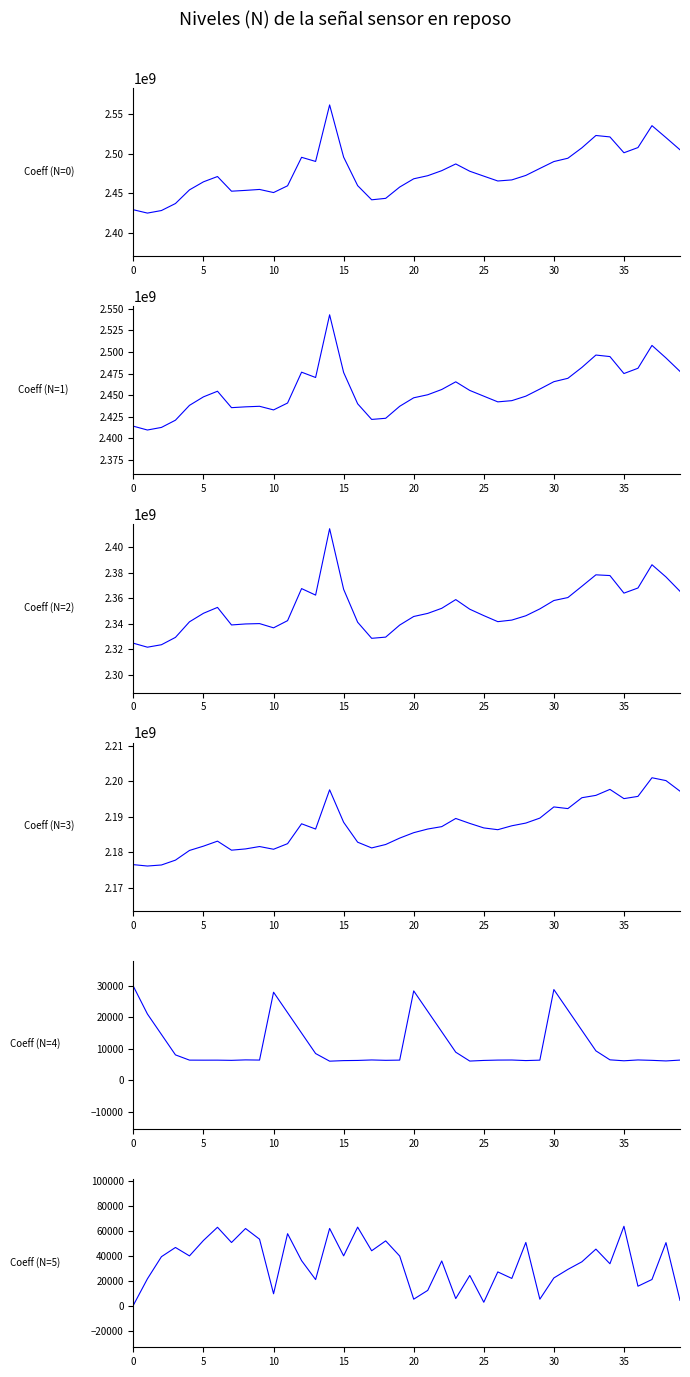

Where is LU(LU412.10) nearest to the value 2493094203?

31